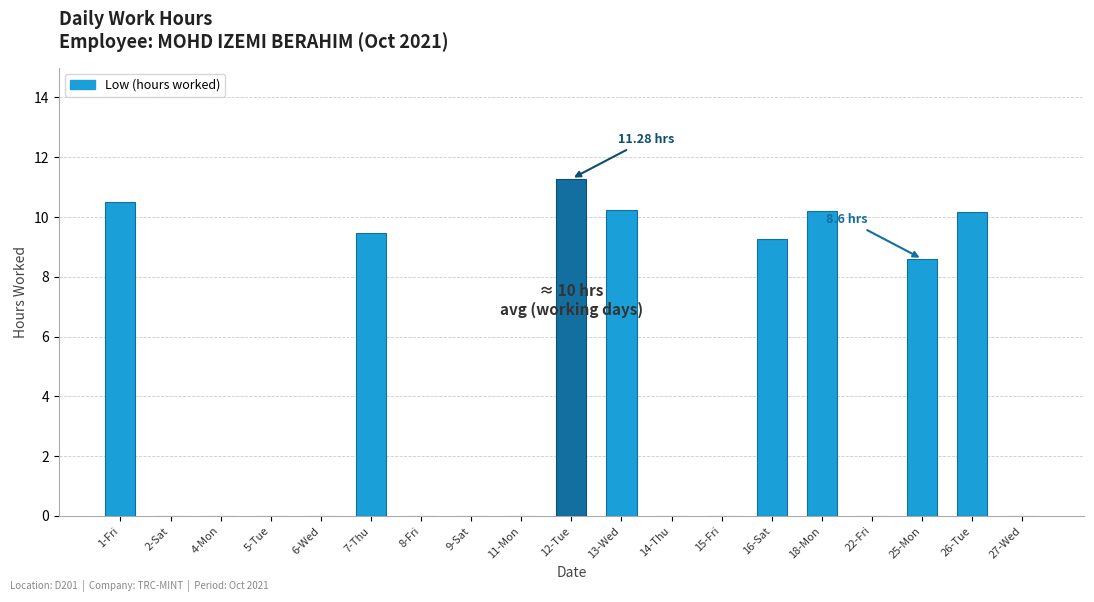

What is the sum of the values at 25-Mon and 1-Fri?

19.1